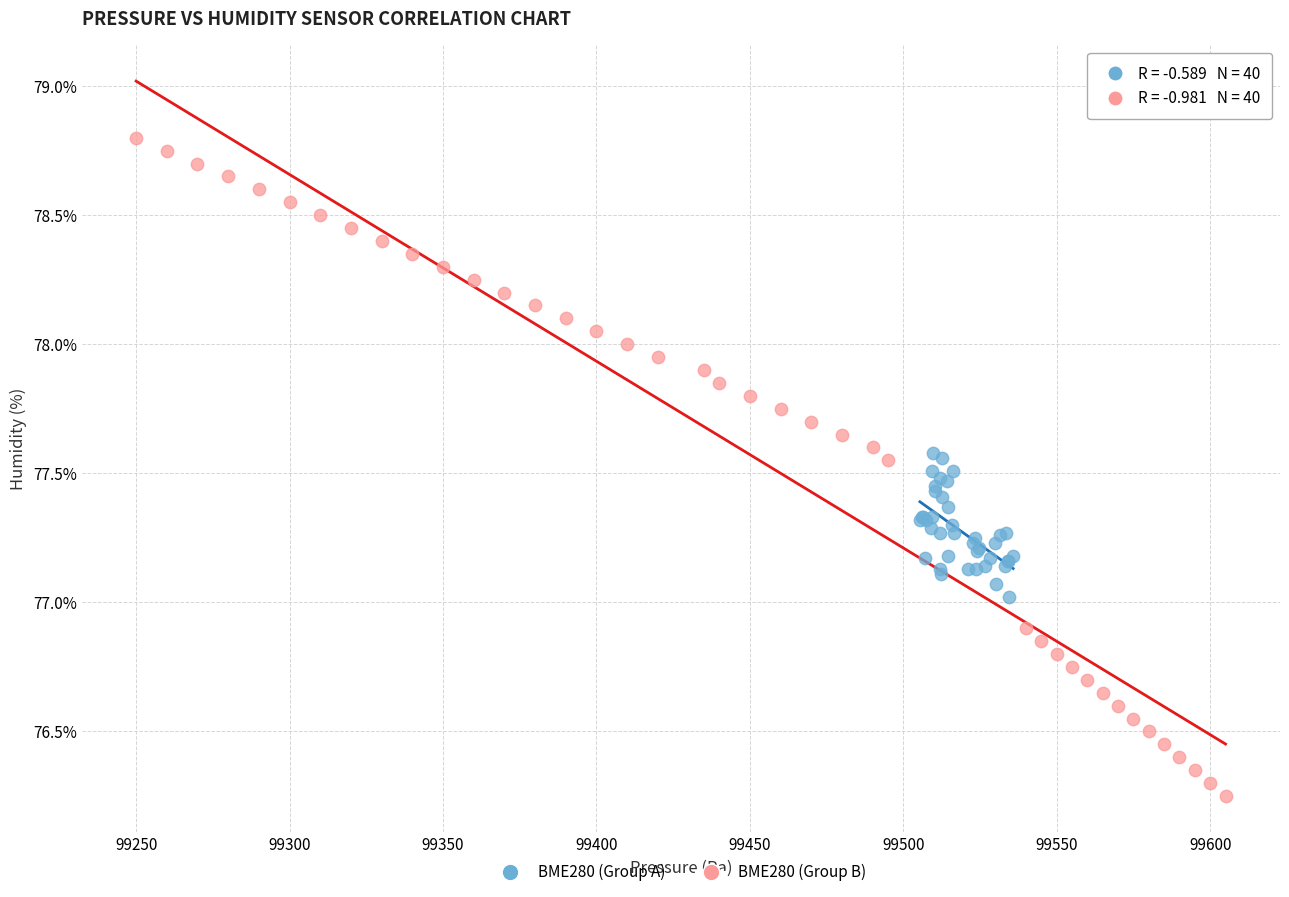

Which series reaches the minimum Y coordinate?

BME280 (Group B)